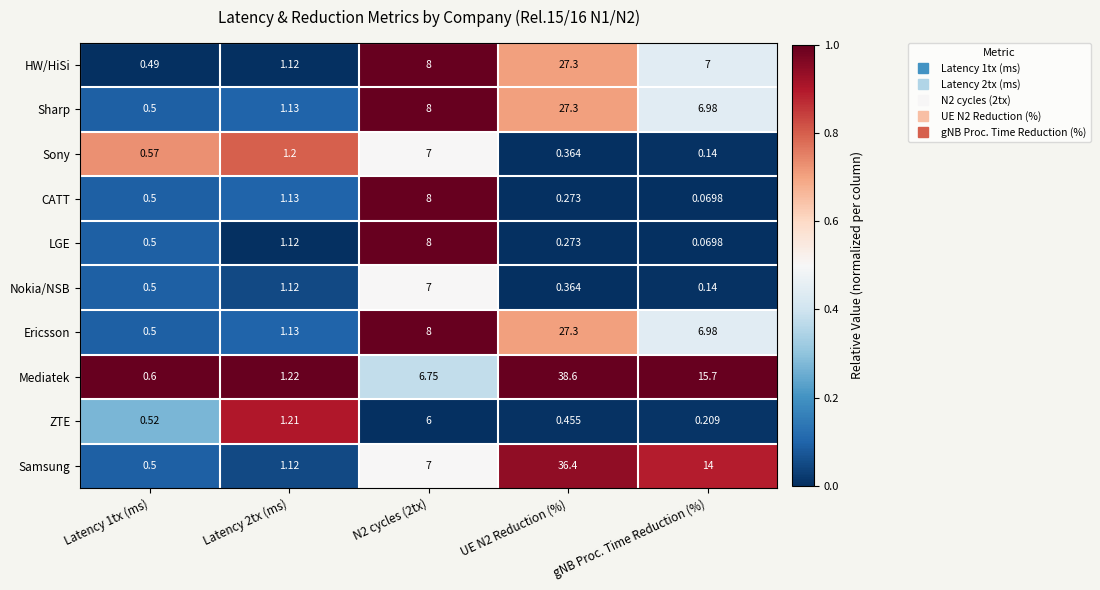

Which series has the largest total across all categories?

Mediatek